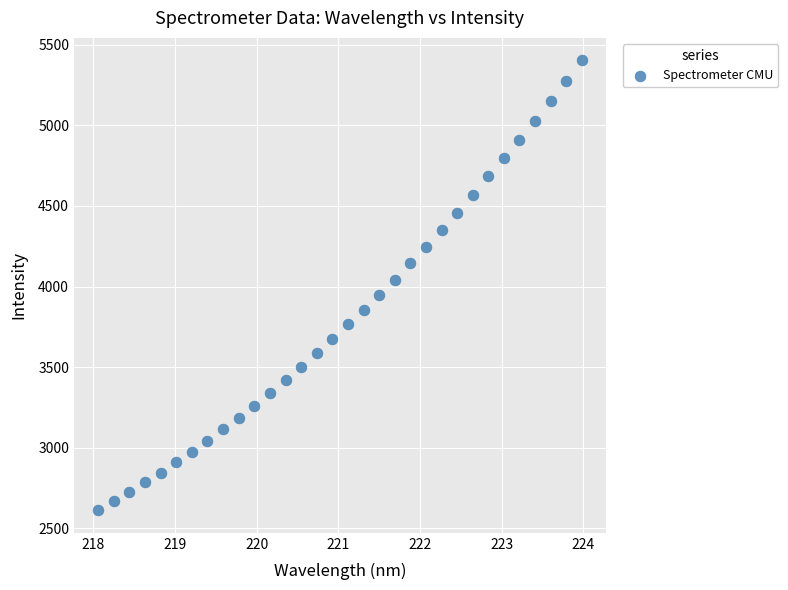

What is the range of Y values (max minus min)?

2793.0